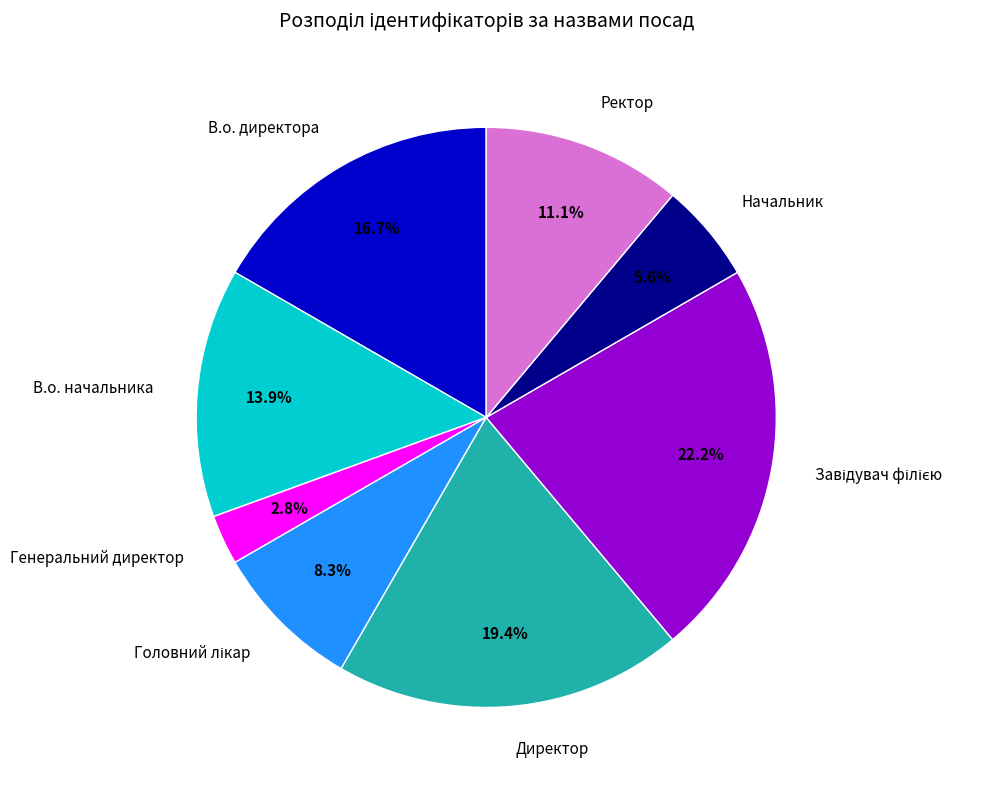

To the nearest percent, what is the difference between the largest and smallest slice percentages?

19%